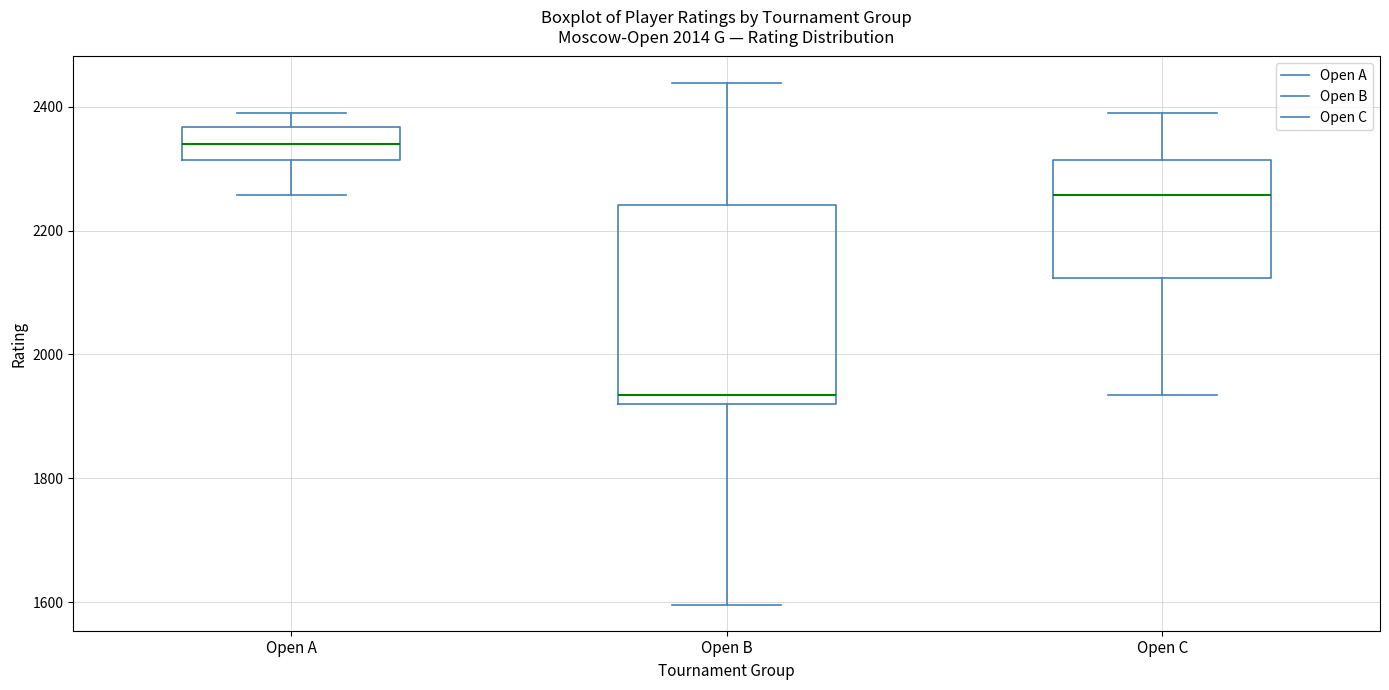

Where is the upper edge of the box for Open B on the y-axis? The values are not printed on the chart, so give them approximately, as read against the axis.

2240